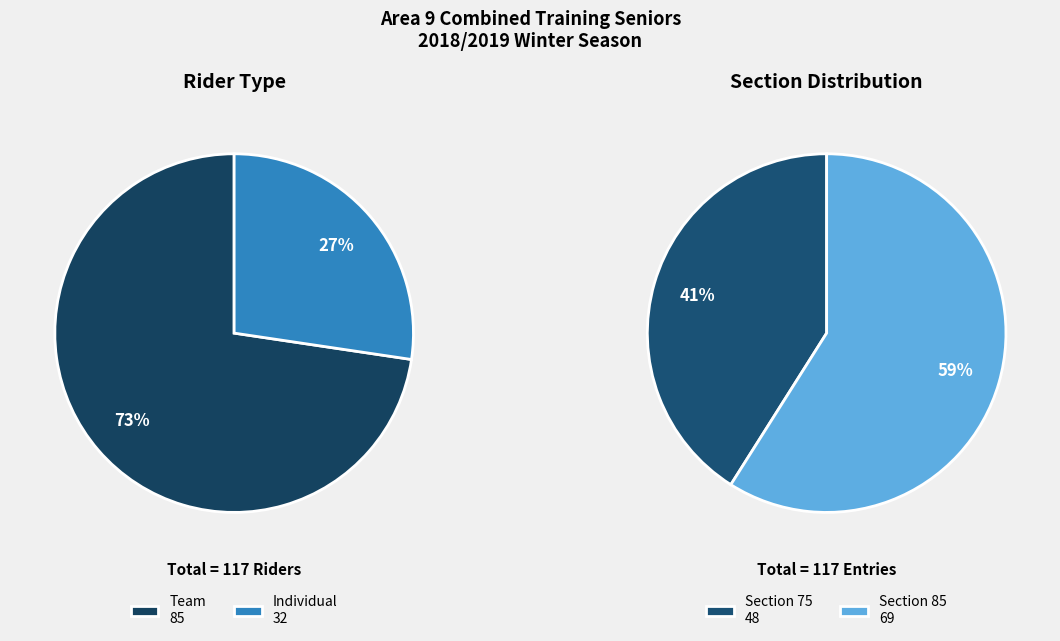

To the nearest percent, what portion does Ind represent?

27%